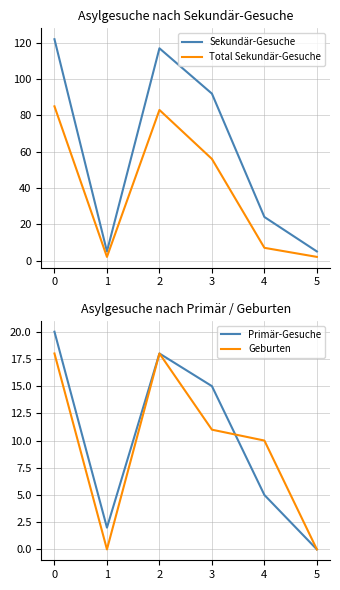

Reading left to right, list all the values displayed in this chart.

Sekundär-Gesuche: 0=122	1=5	2=117	3=92	4=24	5=5
Total Sekundär-Gesuche: 0=85	1=2	2=83	3=56	4=7	5=2
Primär-Gesuche: 0=20	1=2	2=18	3=15	4=5	5=0
Geburten: 0=18	1=0	2=18	3=11	4=10	5=0